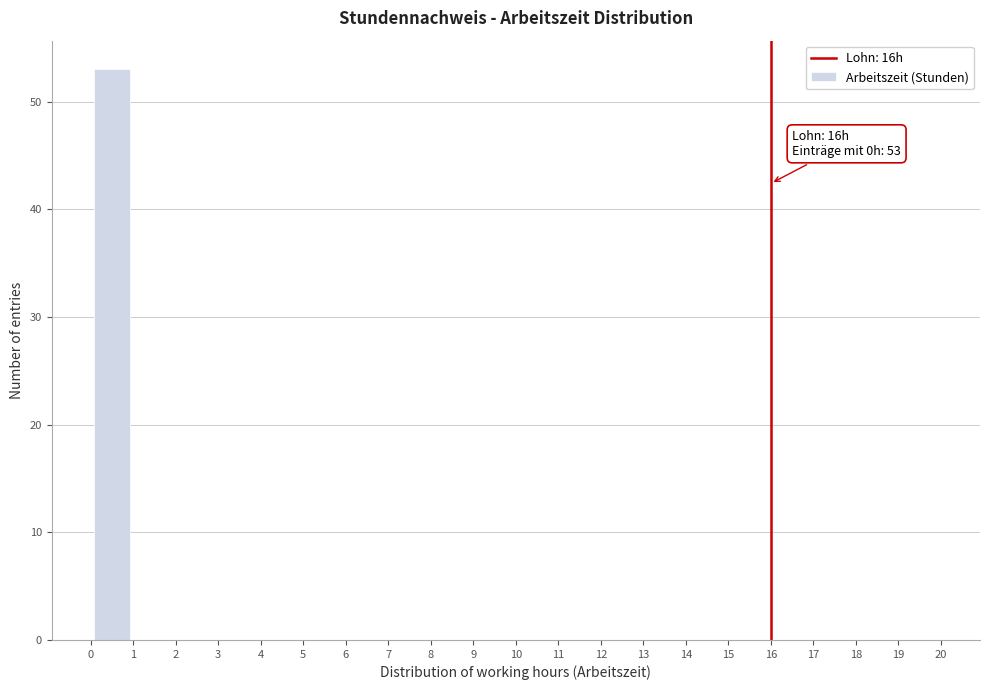

Over which range of the x-axis is the bar tallest?

0 to 1